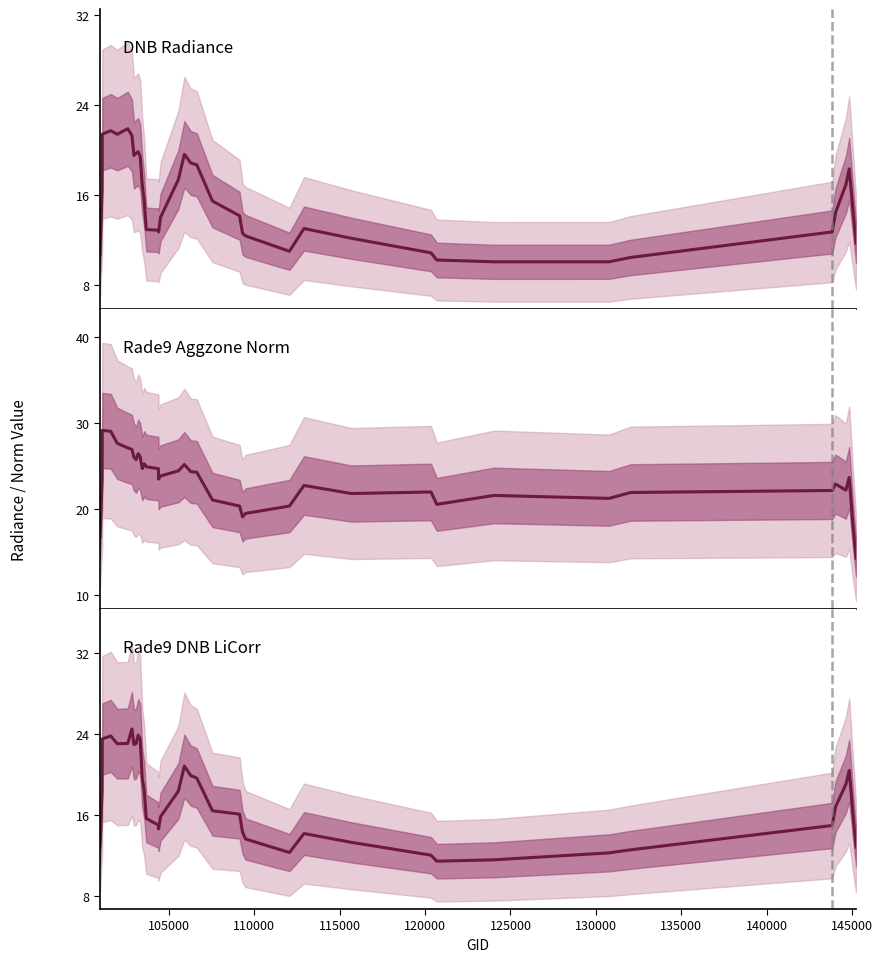

What is the lowest value of the Rade9 Aggzone Norm series?

14.2